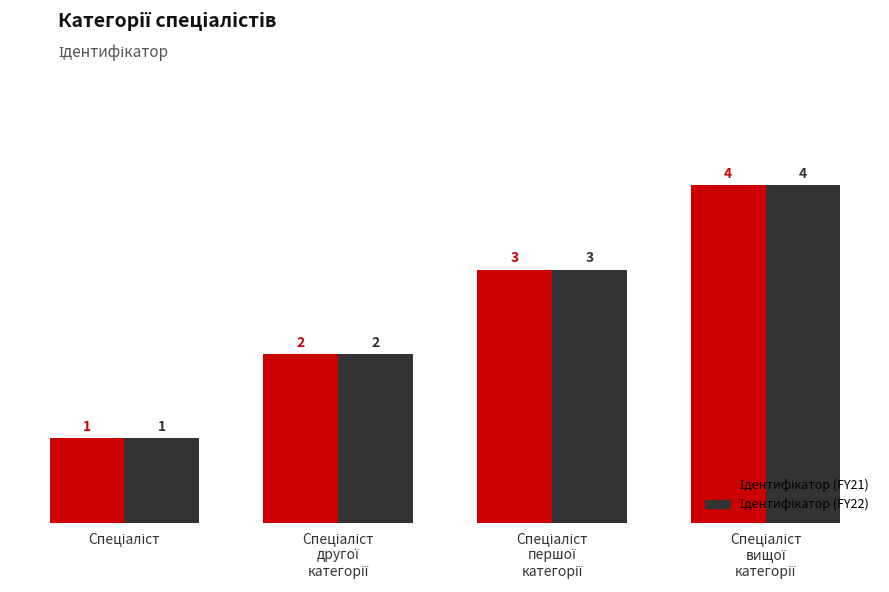

What is the maximum value shown in the chart?

4